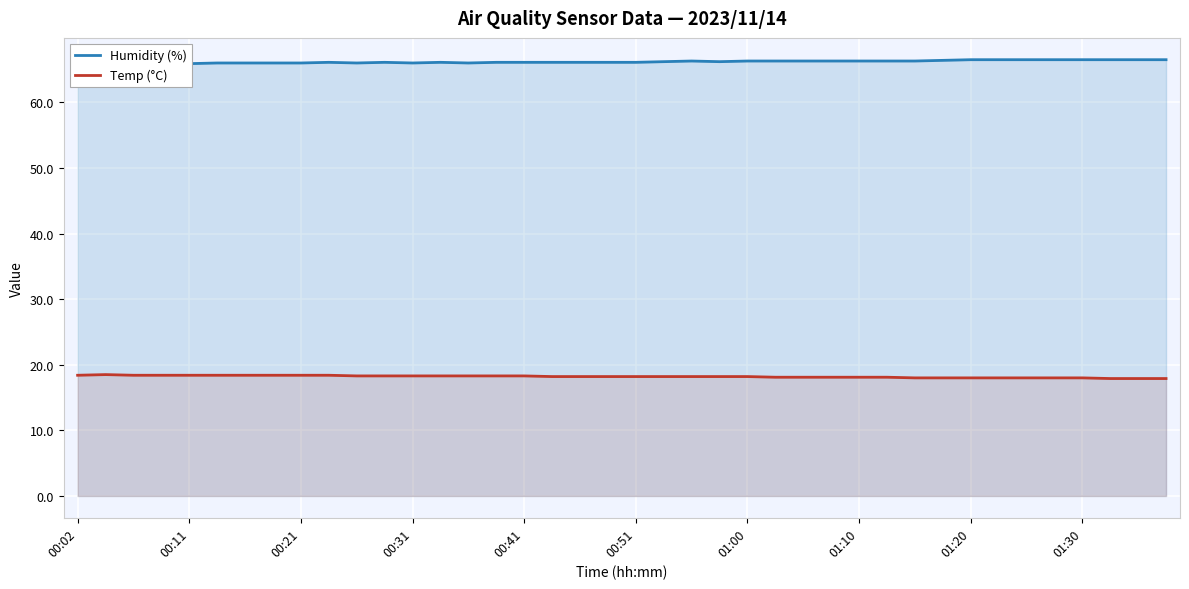

Rank the series at 23 from highest to lowest value.

Humidity (%), Temp (°C)